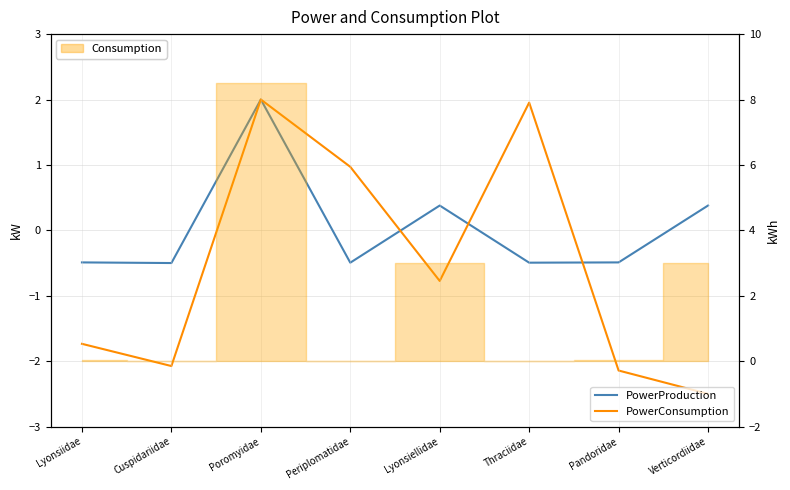

Reading left to right, transcribe all the data shown in this chart.

PowerProduction: -0.5	-0.5	2.0	-0.5	0.4	-0.5	-0.5	0.4
PowerConsumption: -1.7	-2.1	2.0	1.0	-0.8	2.0	-2.1	-2.5